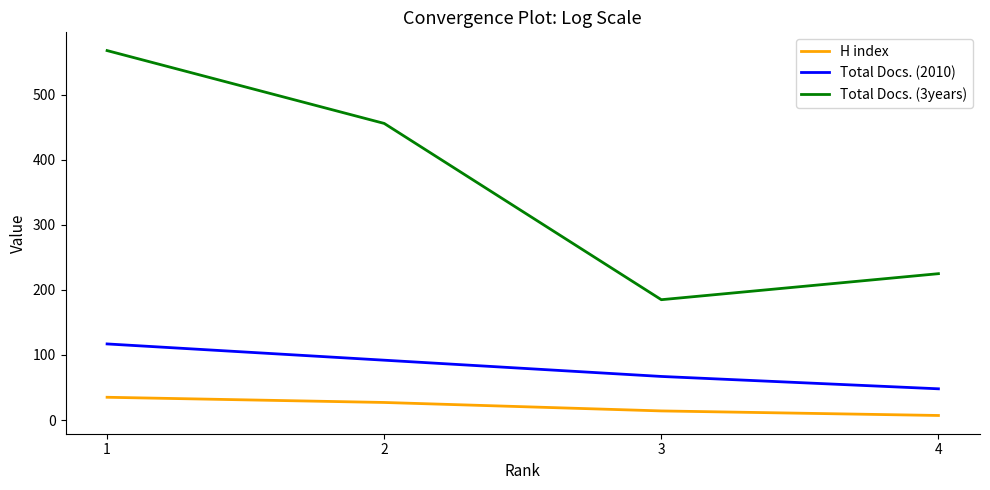

Which series has the widest spread of values?

Total Docs. (3years)